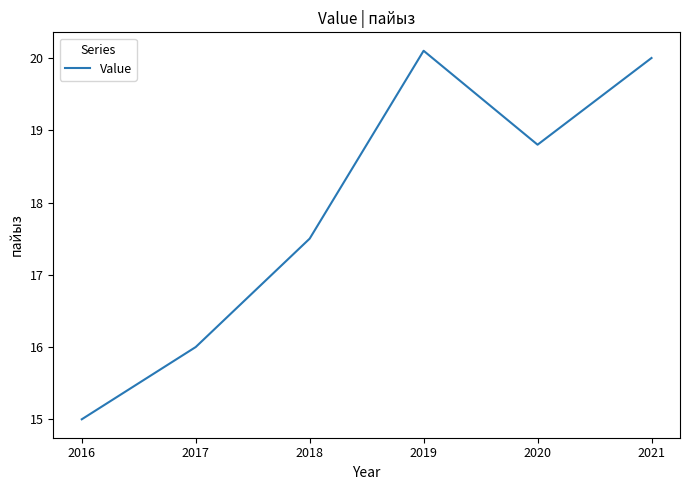

What is the change in value from 2016 to 2017?

+1.0